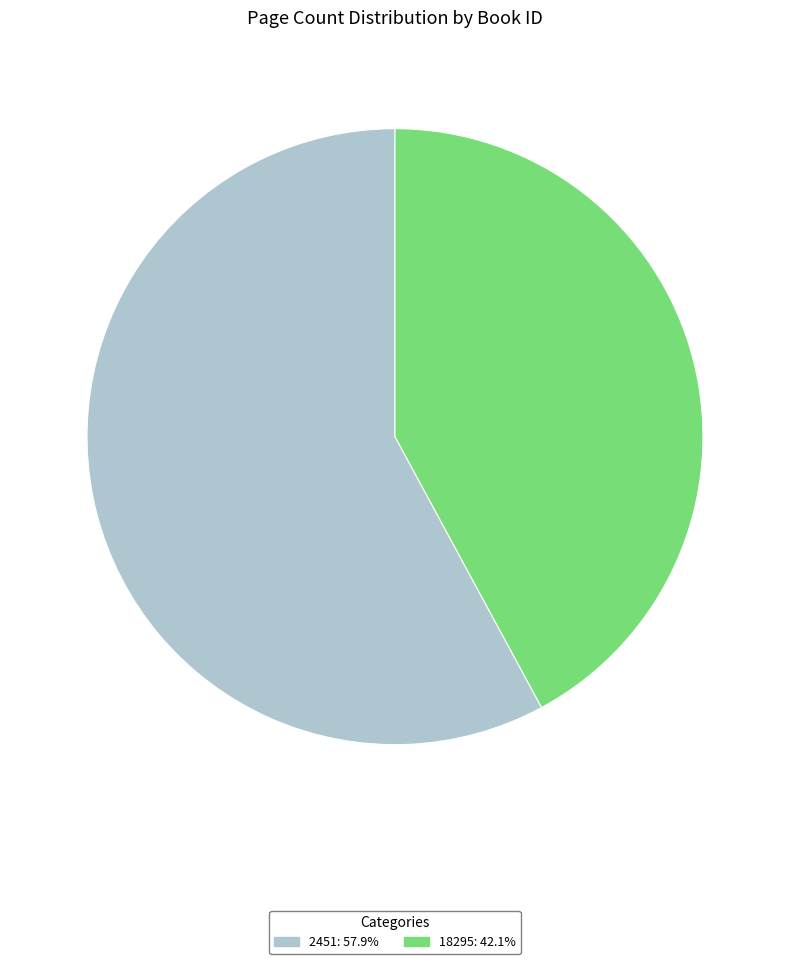

What is the ratio of the value at 18295 to the value at 2451?

0.7